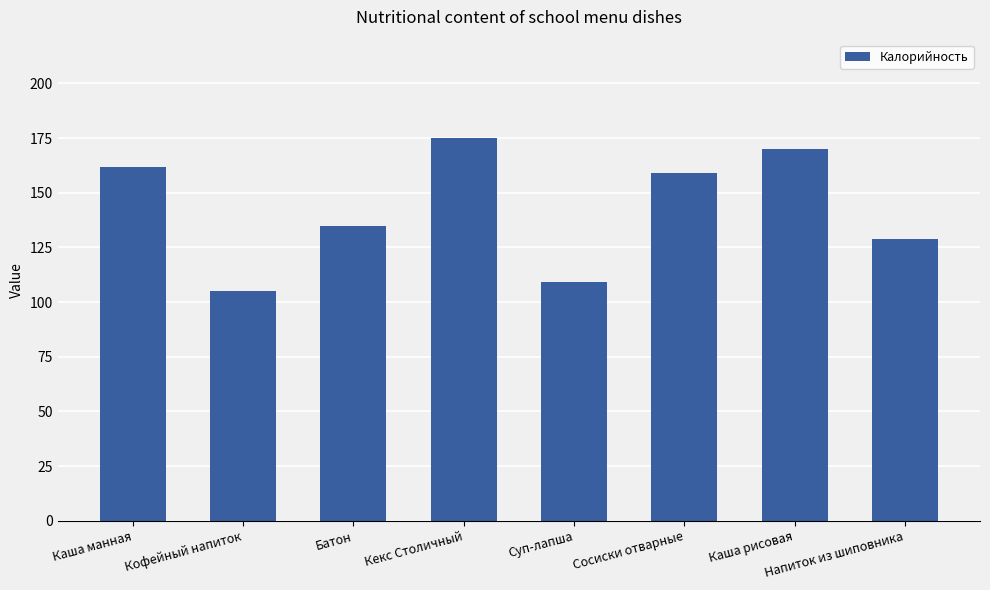

Count the number of data series in this chart.

1